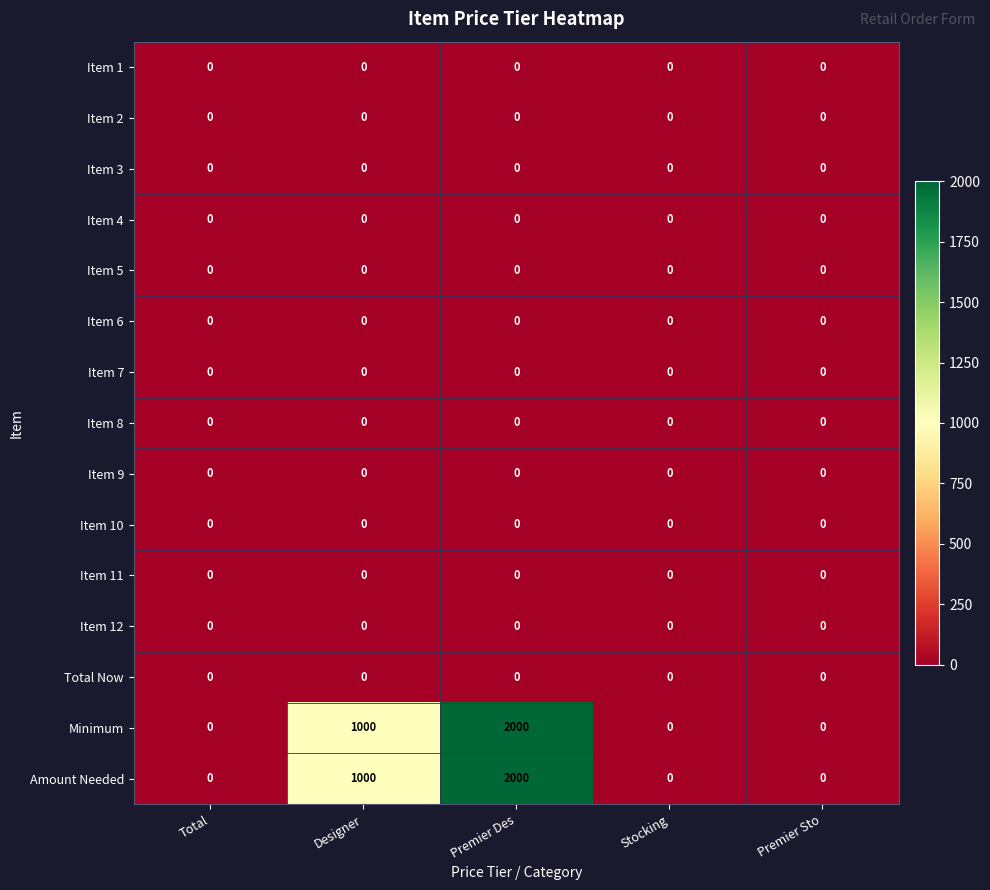

Is it true that Item 7 equals 0 at Designer?

True